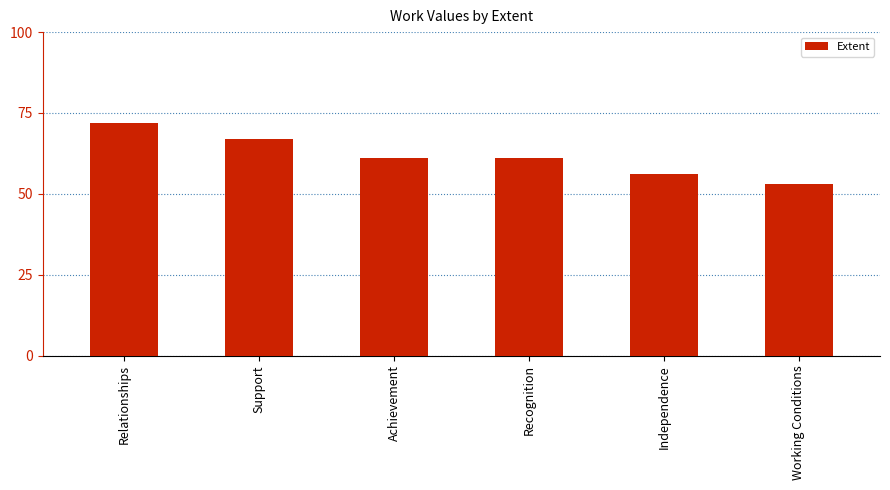

What is the maximum value shown in the chart?

72